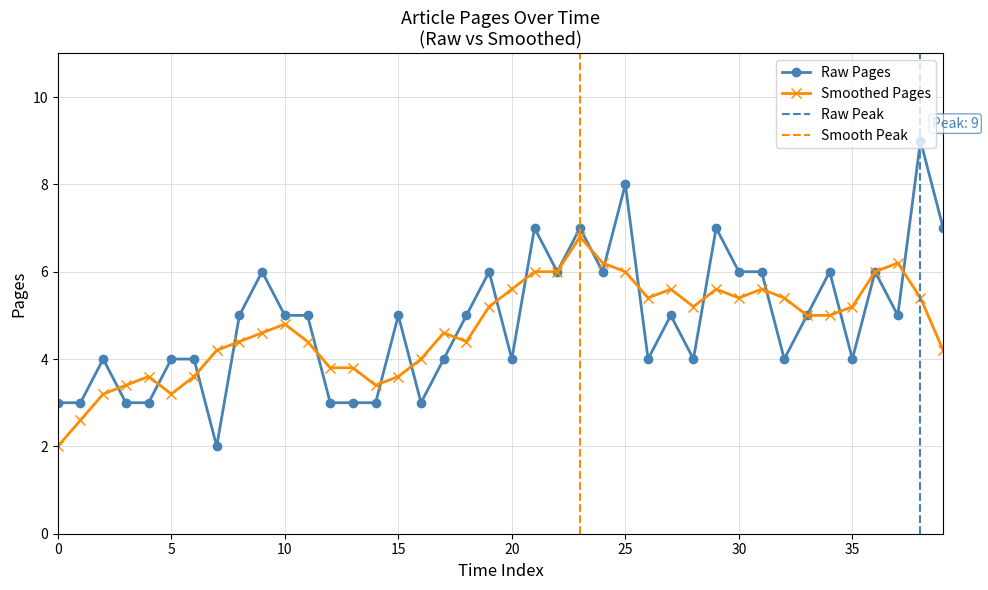

The value of Raw Pages at 20 is 4.0. True or false?

True